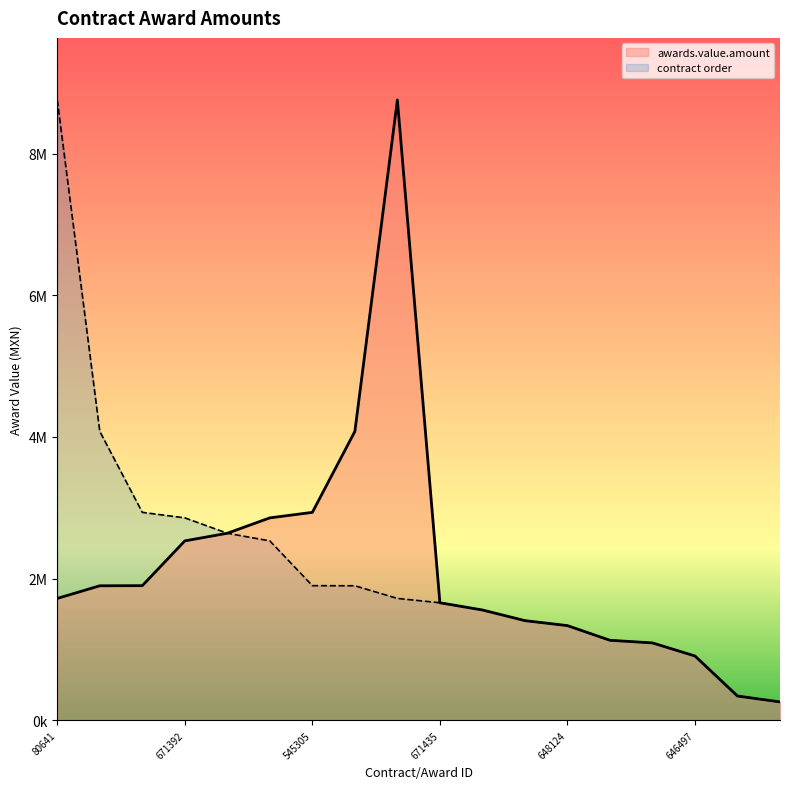

Does the chart display data point markers on the line(s)?

No